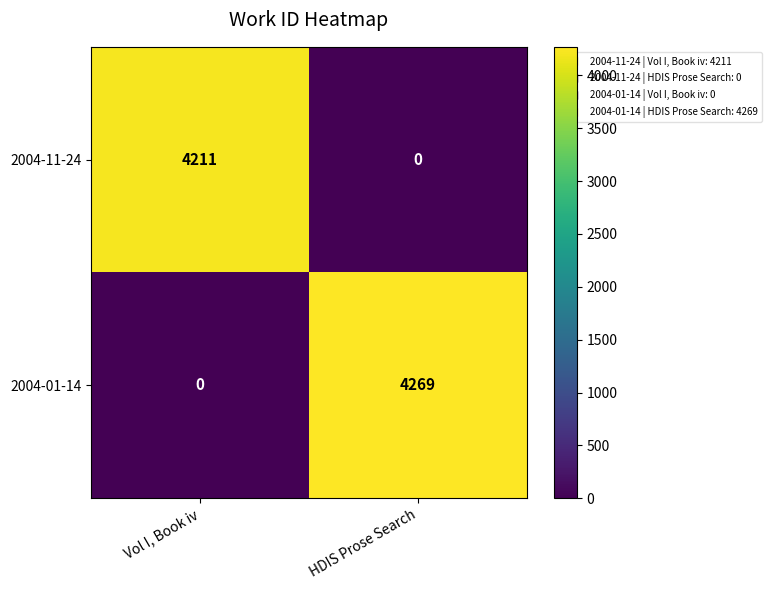

Rank the series by their maximum value, from lowest to highest.

2004-11-24, 2004-01-14